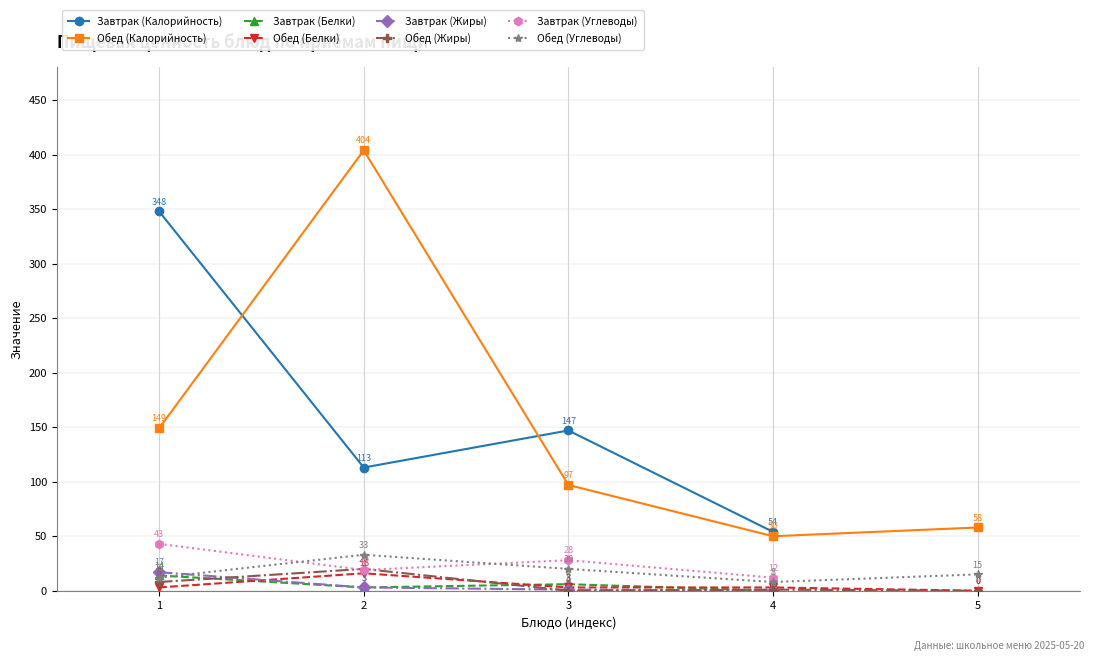

How many interior local peaks does the Обед (Жиры) series have?

2